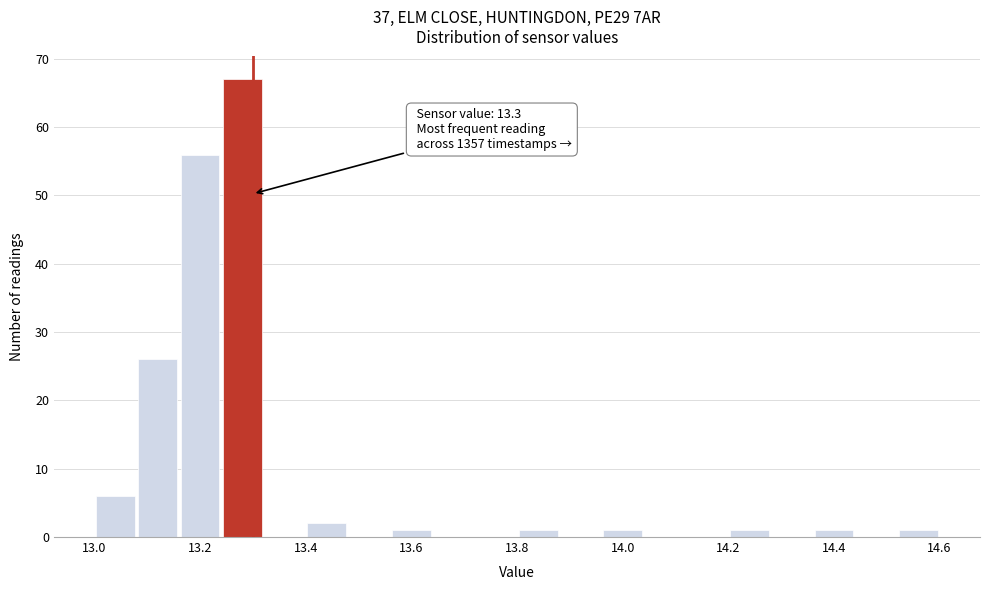

Which range on the x-axis has the tallest bar?

13.24 to 13.32